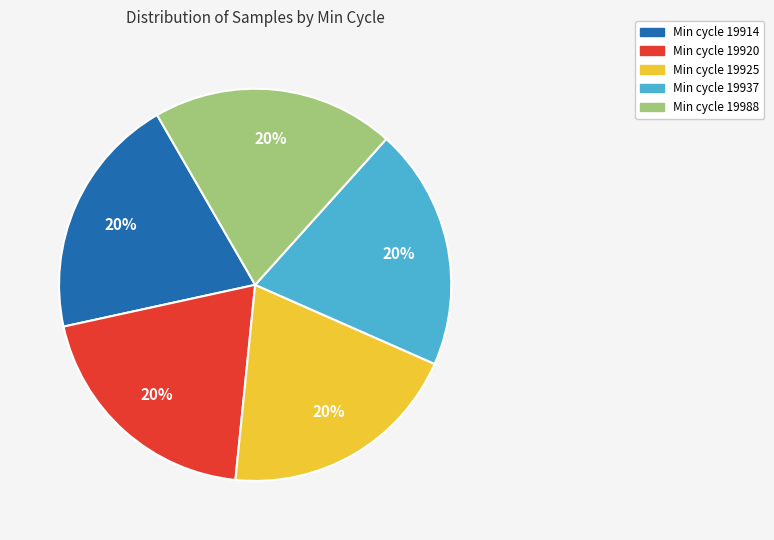

The Min cycle 19925 slice represents 7% of the pie. True or false?

False